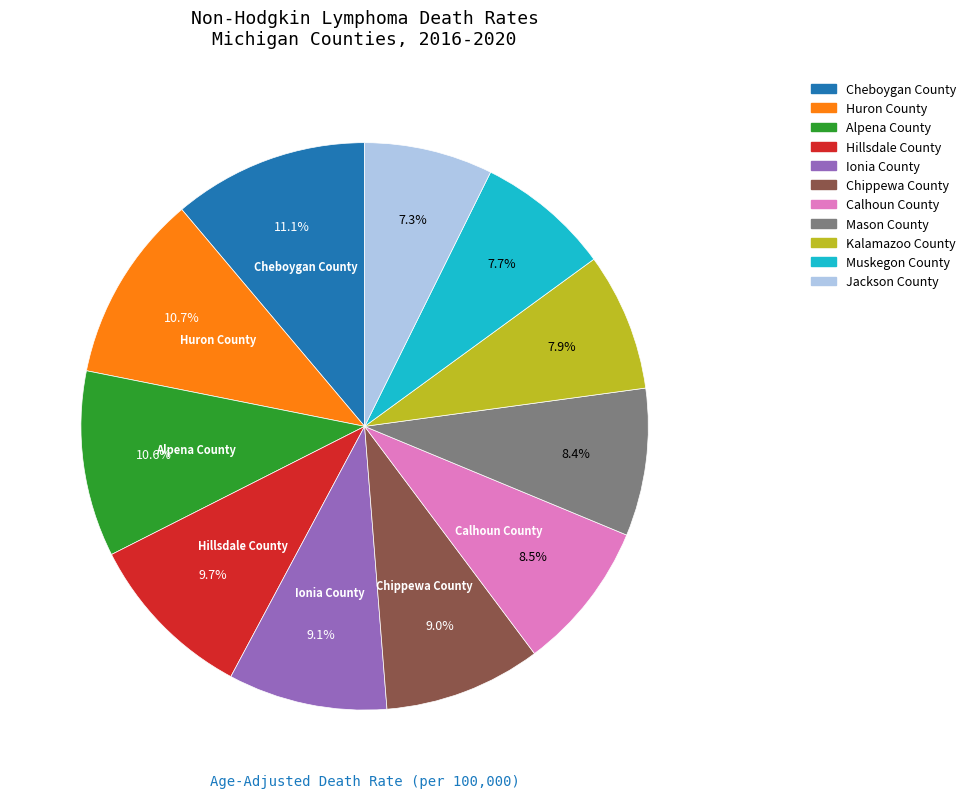

Does any single category account for the majority?

No